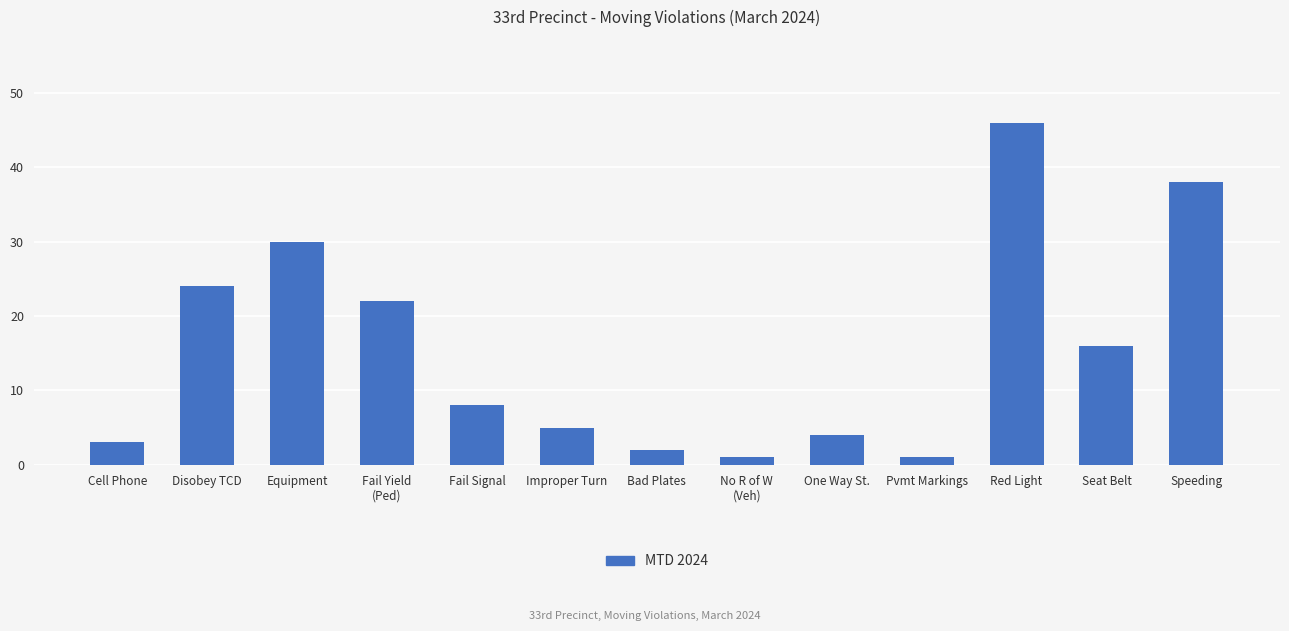

Reading right to left, what are all the values shown in this chart?

38	16	46	1	4	1	2	5	8	22	30	24	3